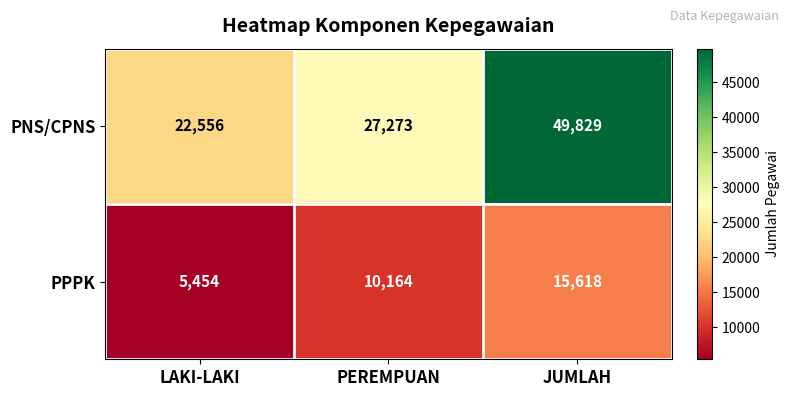

Reading left to right, what are all the values shown in this chart?

PNS/CPNS: 22556	27273	49829
PPPK: 5454	10164	15618